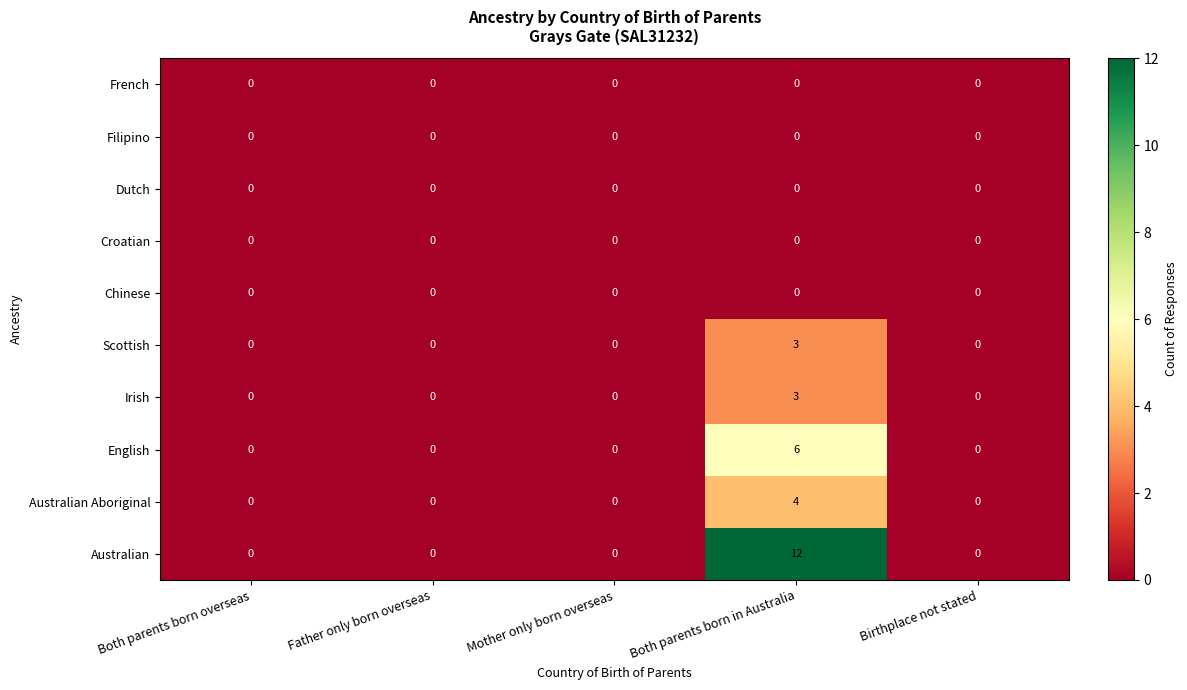

Is it true that French equals 0 at Both parents born in Australia?

True